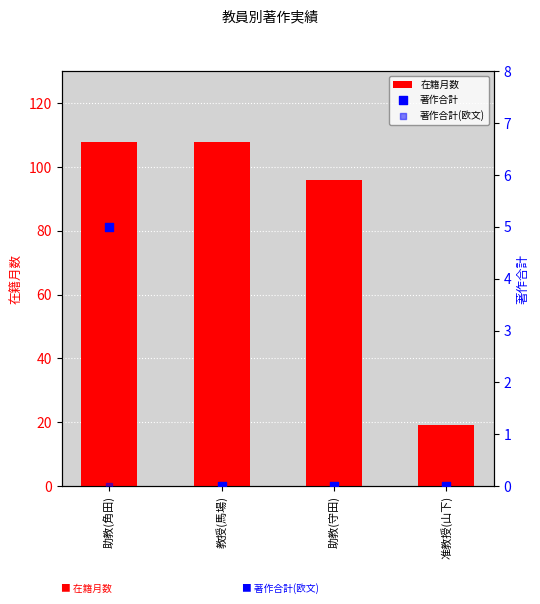

Which series has the largest total across all categories?

在籍月数